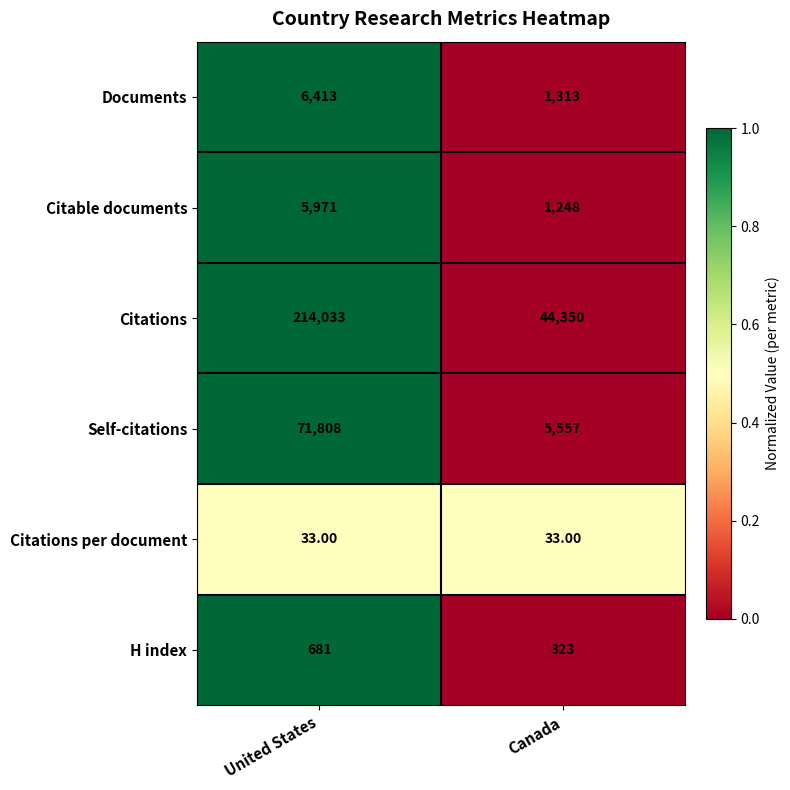

What is the difference between the maximum and minimum values in the Self-citations series?

66251